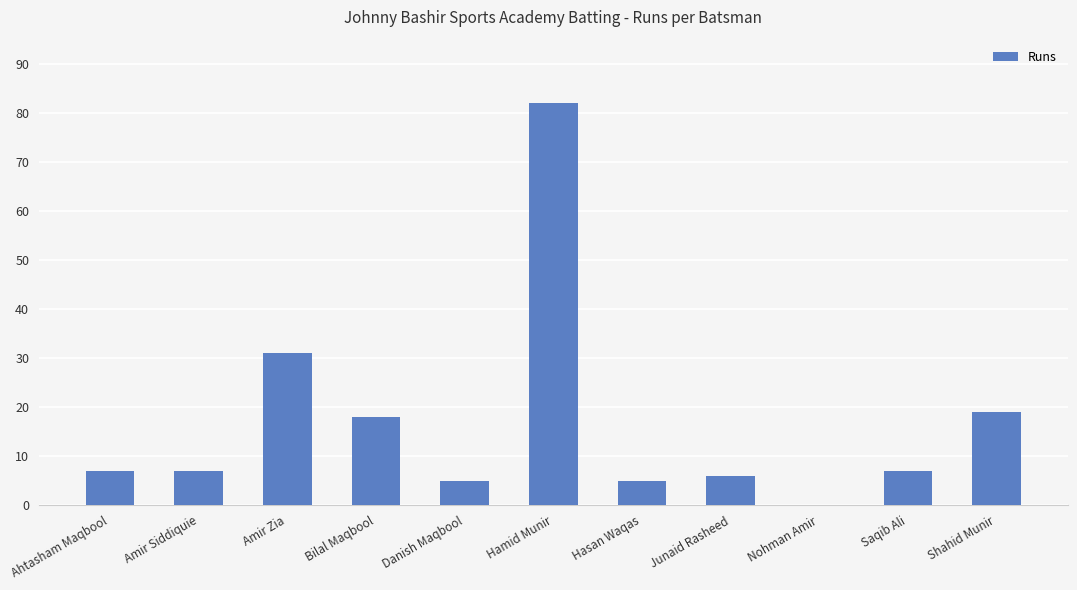

How many positive values are there?

10